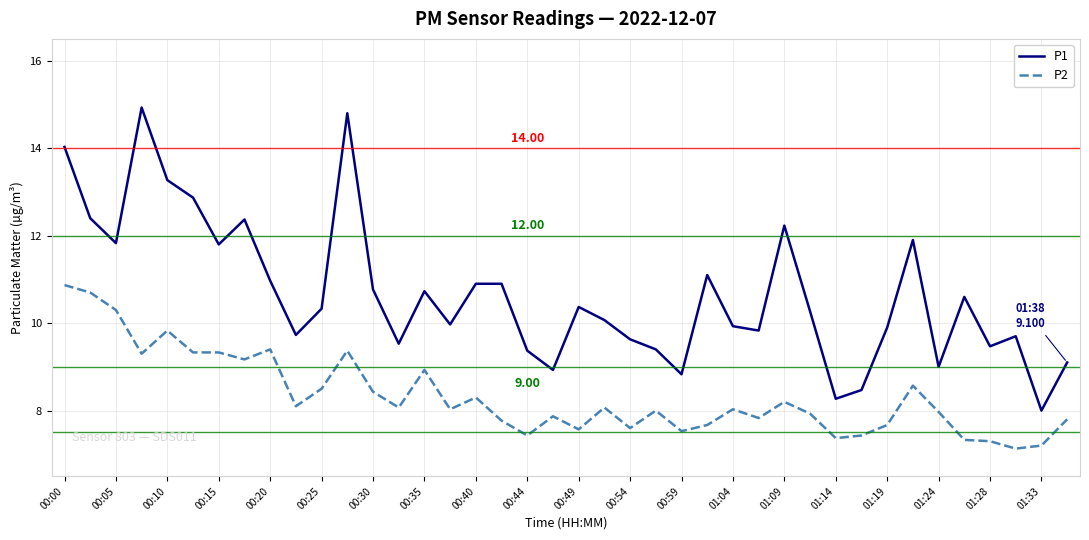

True or false: P1 and P2 cross at least once.

False